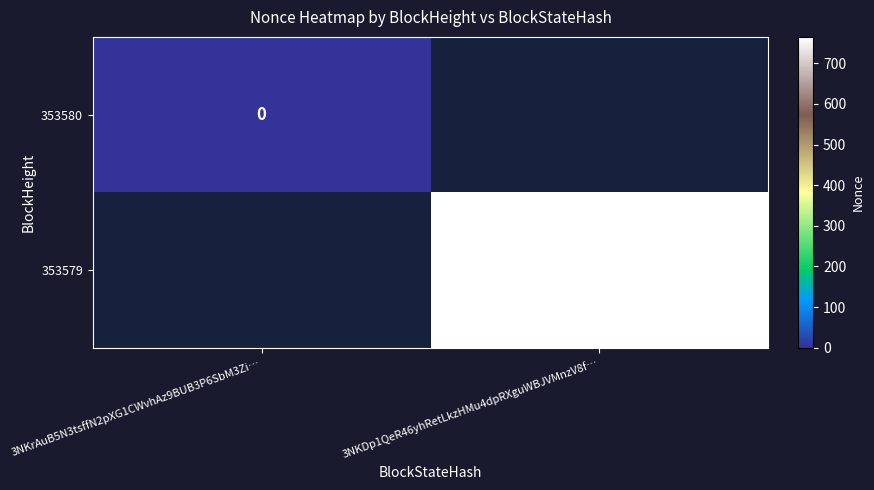

What is the maximum value shown in the chart?

765.0